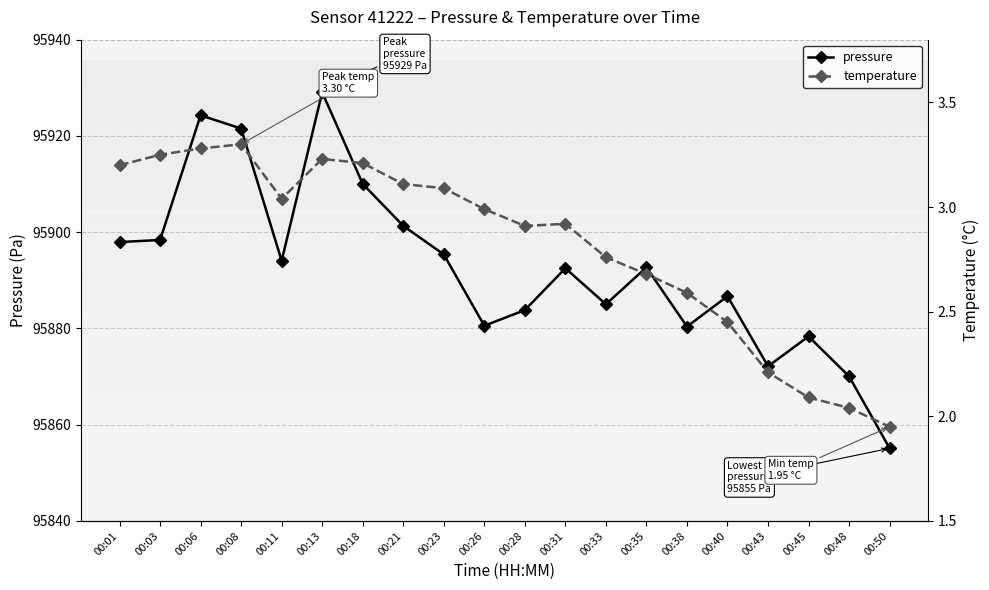

What is the total value across all series at 00:21?

95904.4